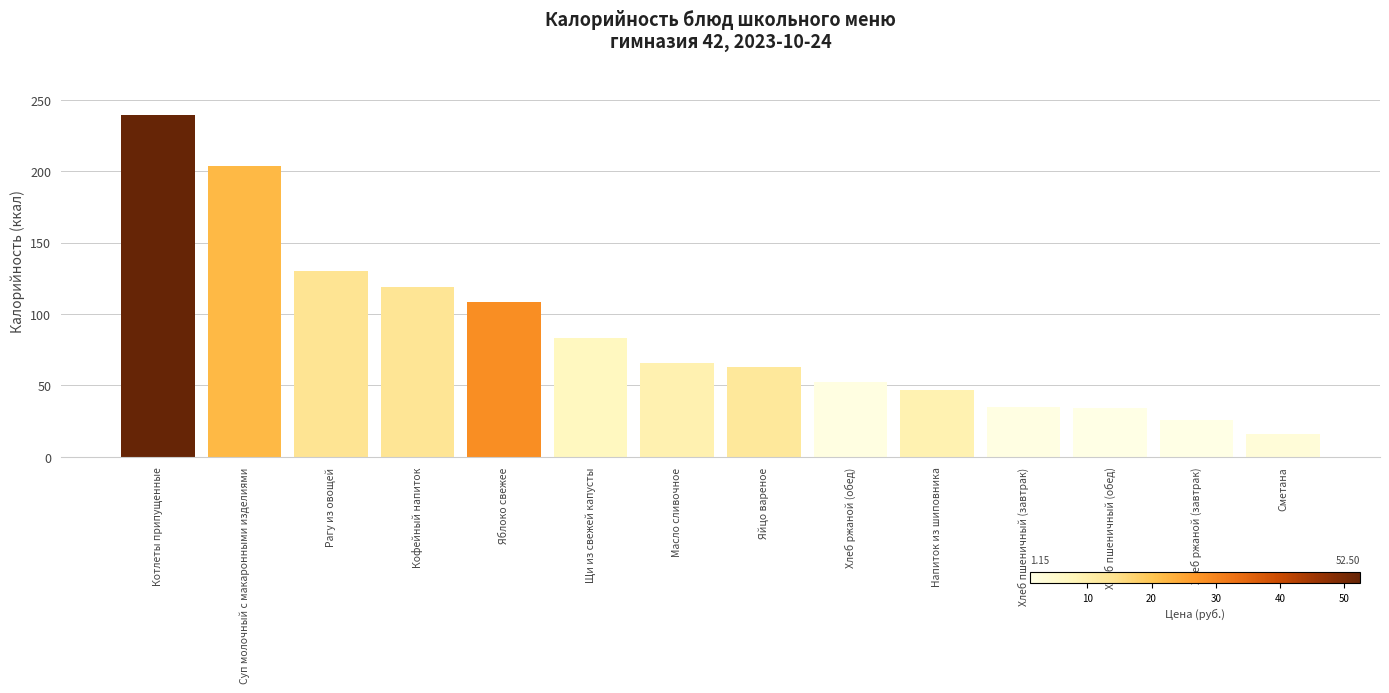

Is it true that the value at Масло сливочное is 101.2?

False